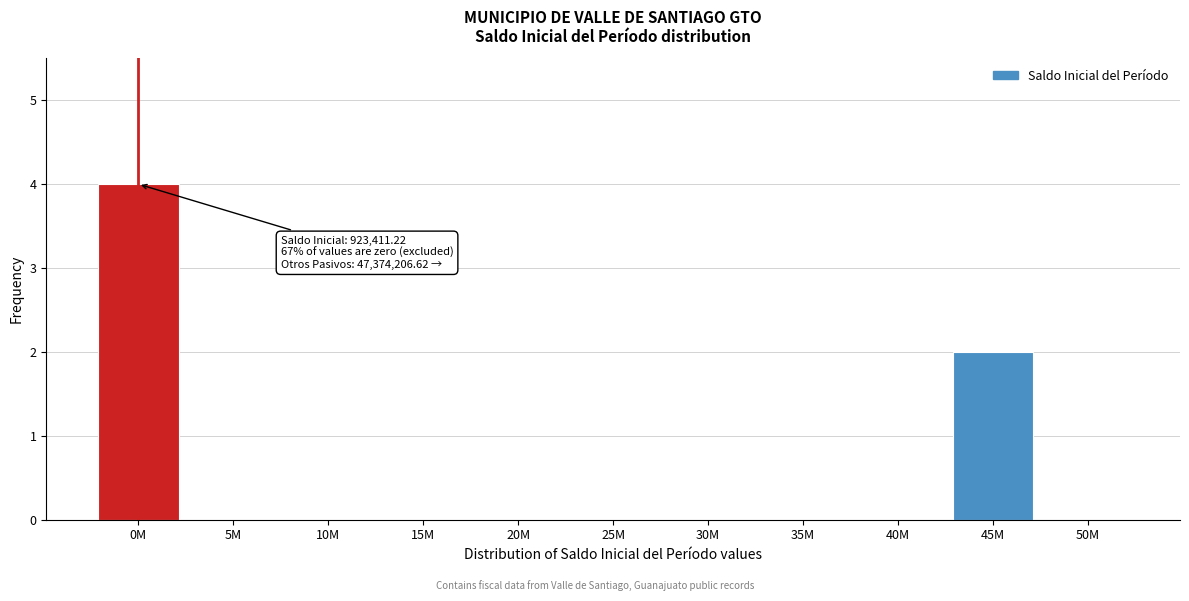

Reading left to right, transcribe all the data shown in this chart.

0M=4	5M=0	10M=0	15M=0	20M=0	25M=0	30M=0	35M=0	40M=0	45M=2	50M=0